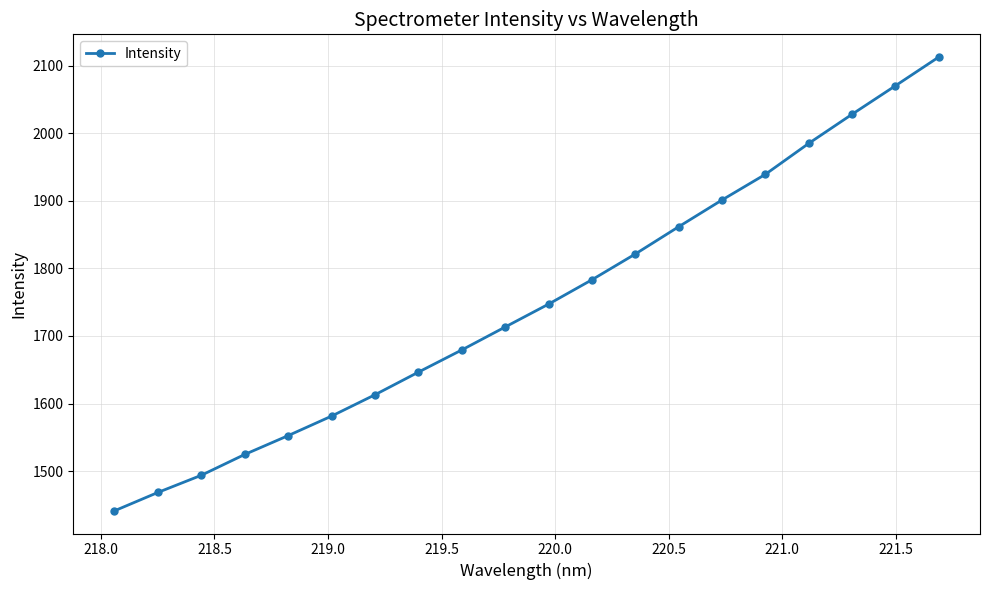

What is the minimum value shown in the chart?

1441.5